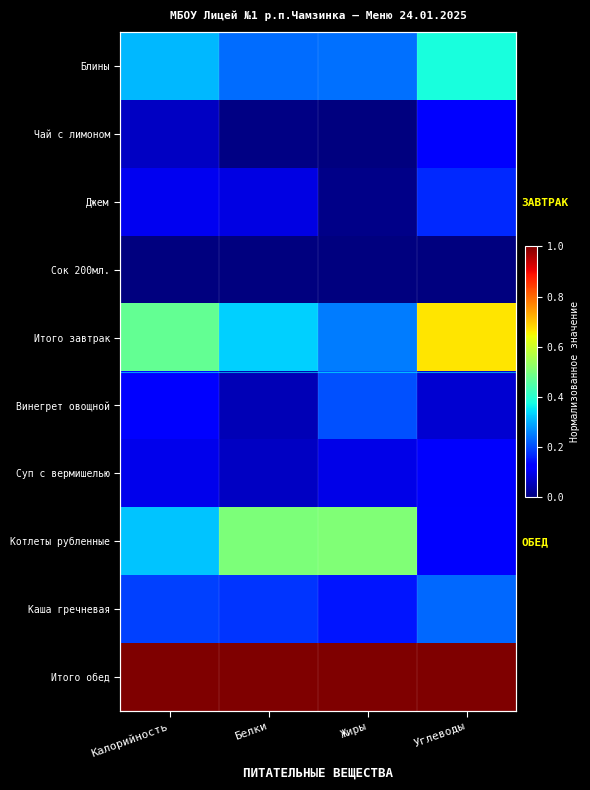

What is the average value of the Джем series?

0.1